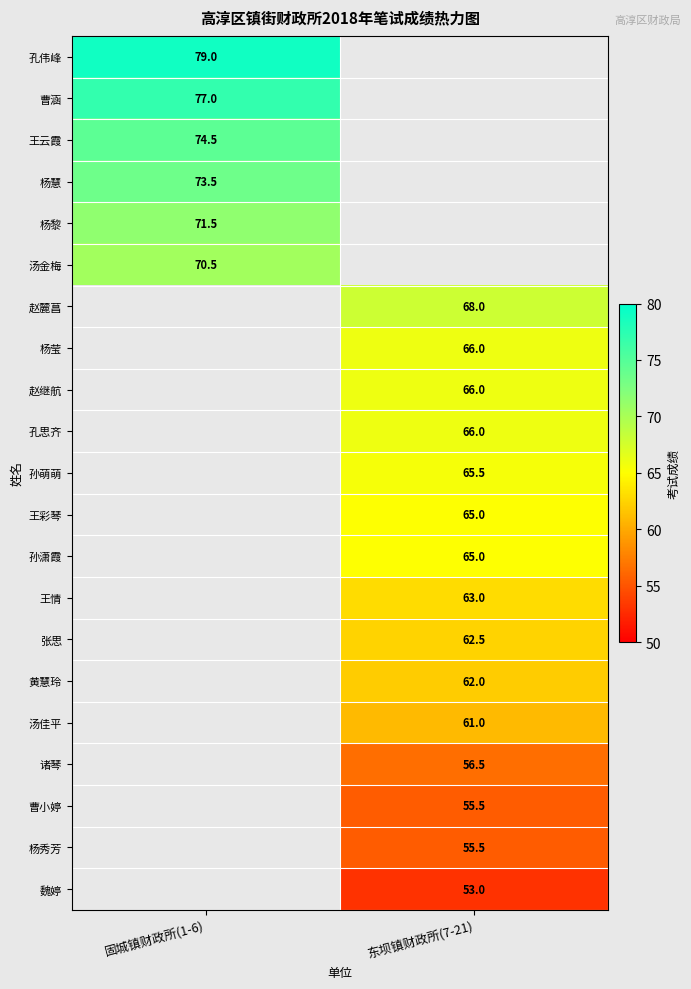

What is the smallest value displayed?

53.0